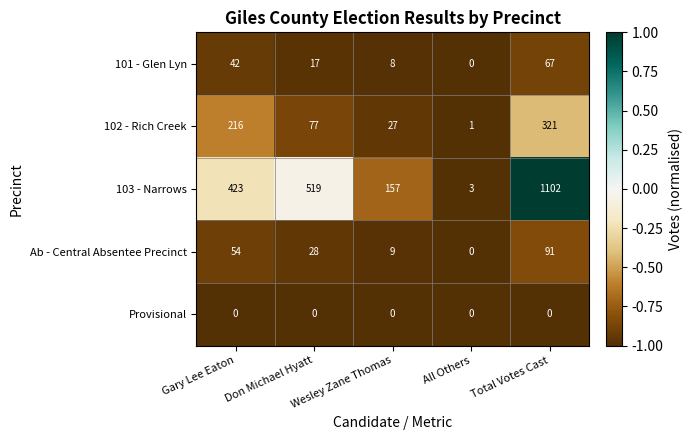

Which series has the largest range (max minus min)?

103 - Narrows